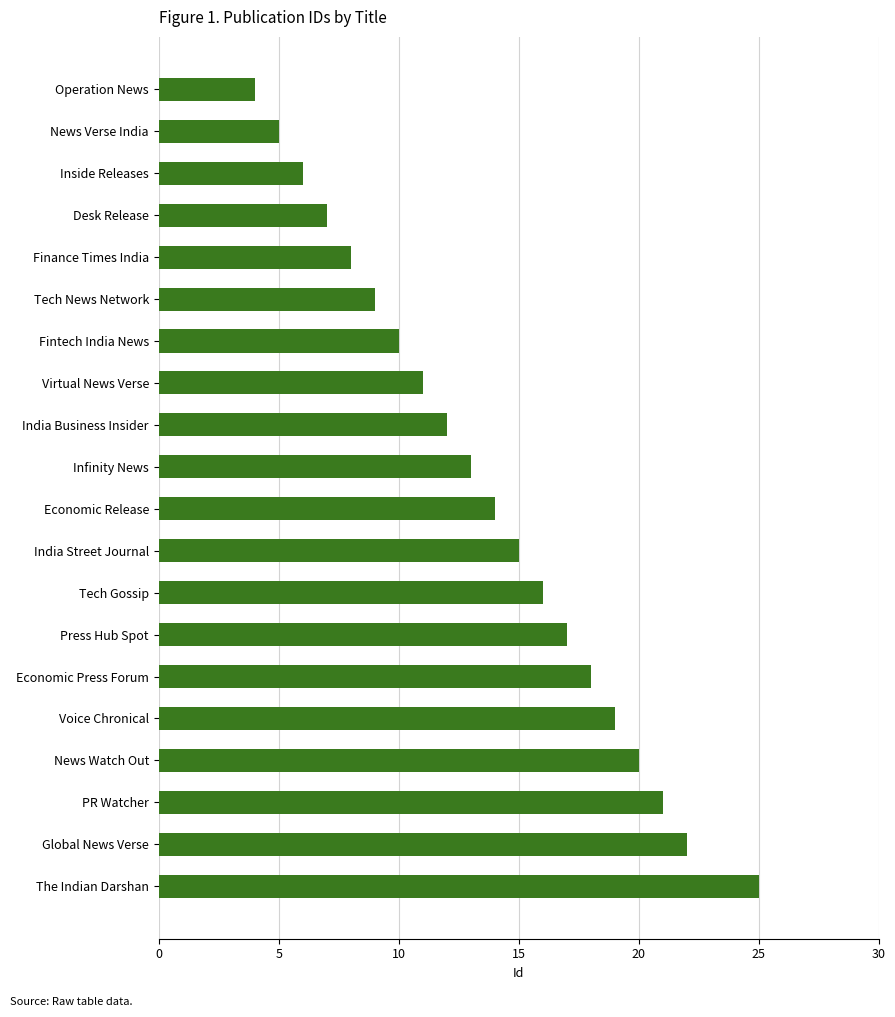

Read the value at The Indian Darshan.

25